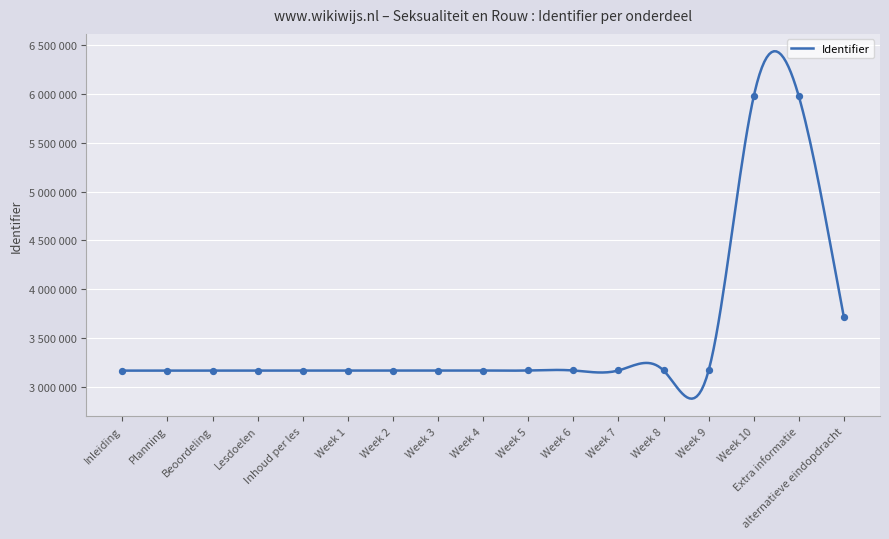

What is the ratio of the value at Week 5 to the value at Inhoud per les?

1.0